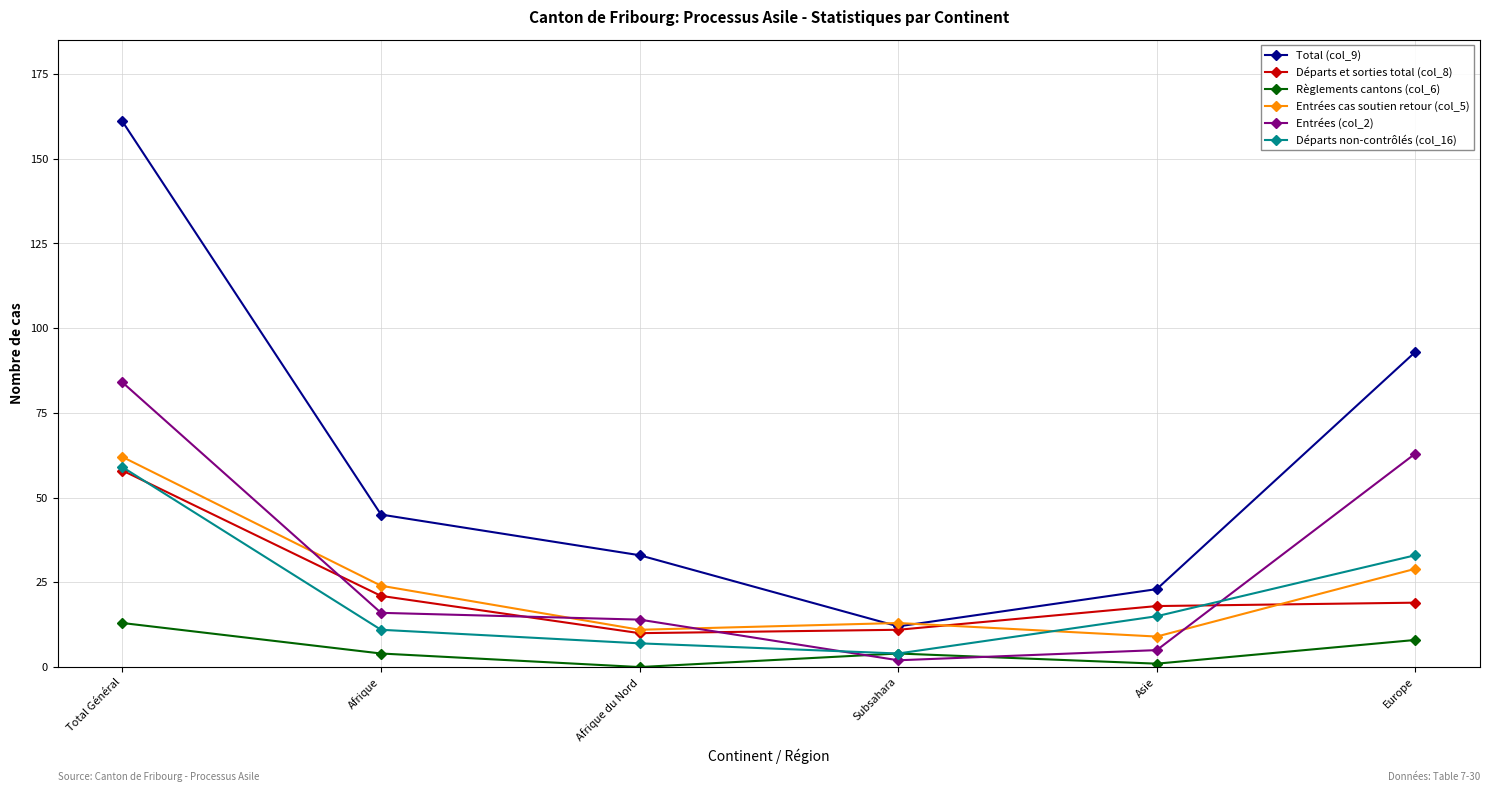

At which label does Entrées (col_2) reach its minimum?

Subsahara